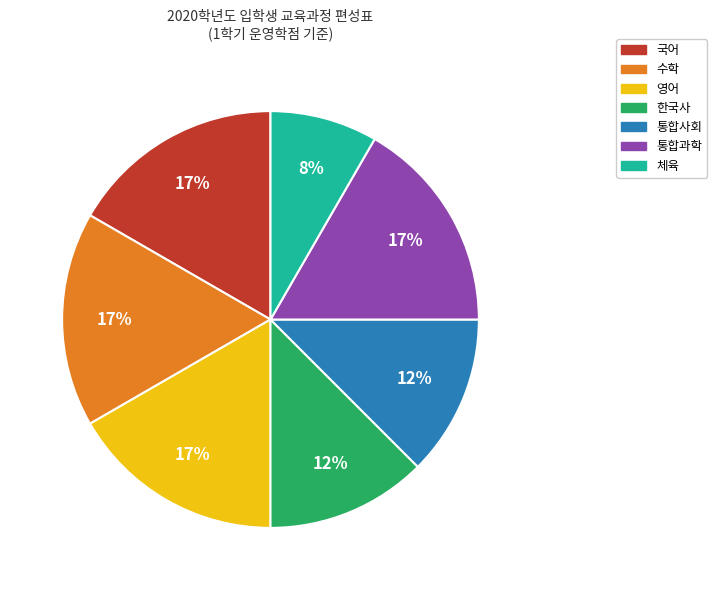

To the nearest percent, what is the average slice percentage?

14%